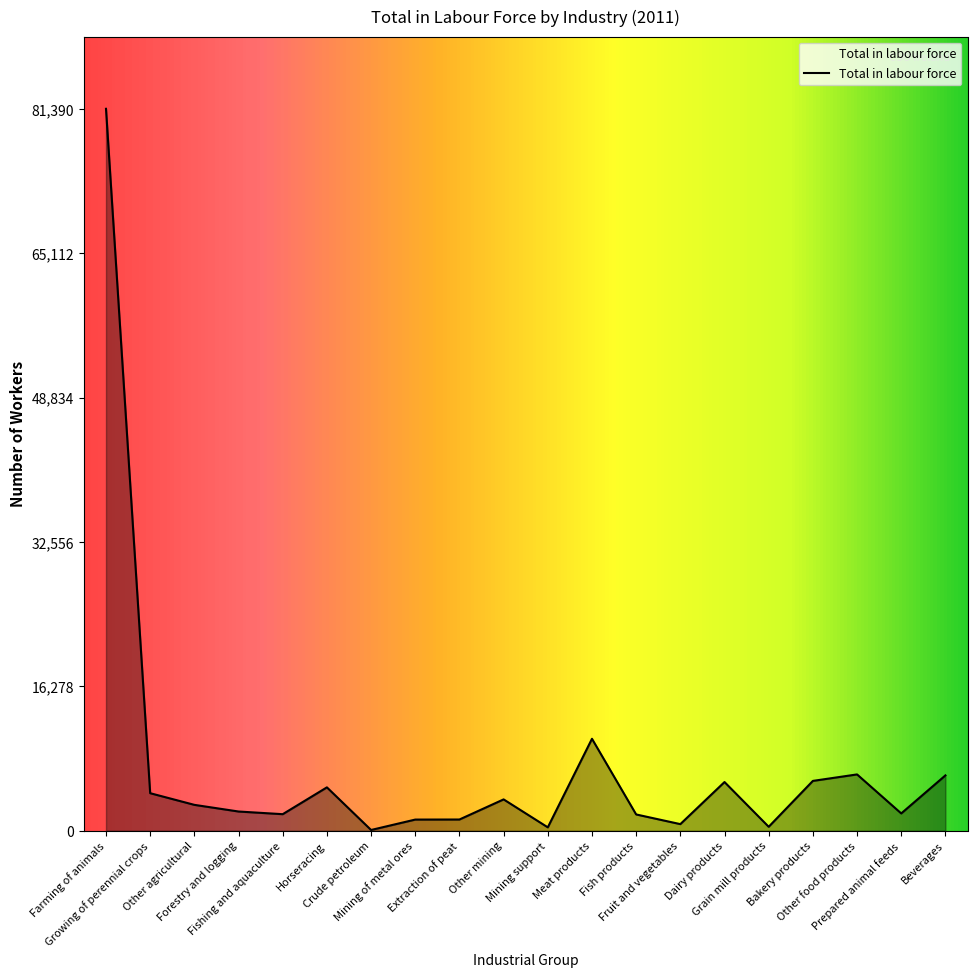

How many lines are shown in the chart?

1